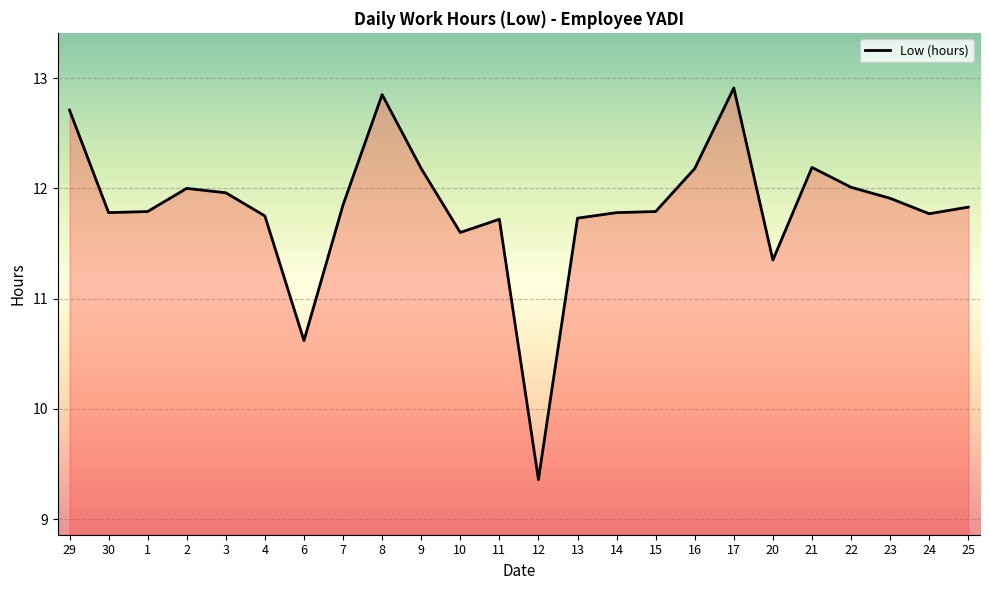

Does the chart display data point markers on the line(s)?

No